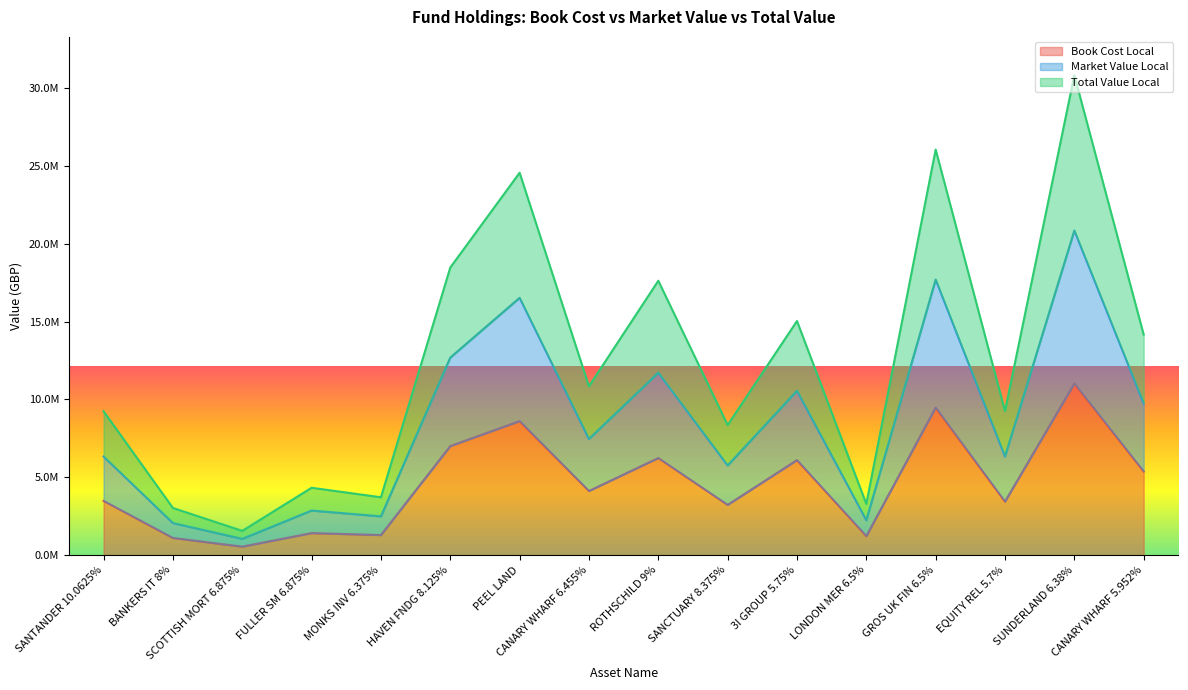

Is it true that Book Cost Local equals 1097302.5 at BANKERS IT 8%?

True